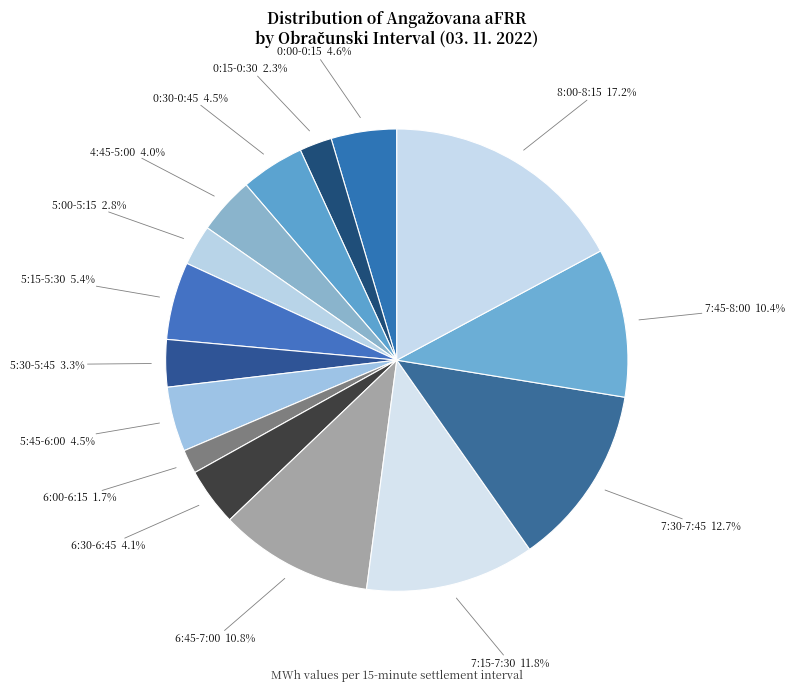

True or false: 5:15-5:30 accounts for 5% of the total.

True